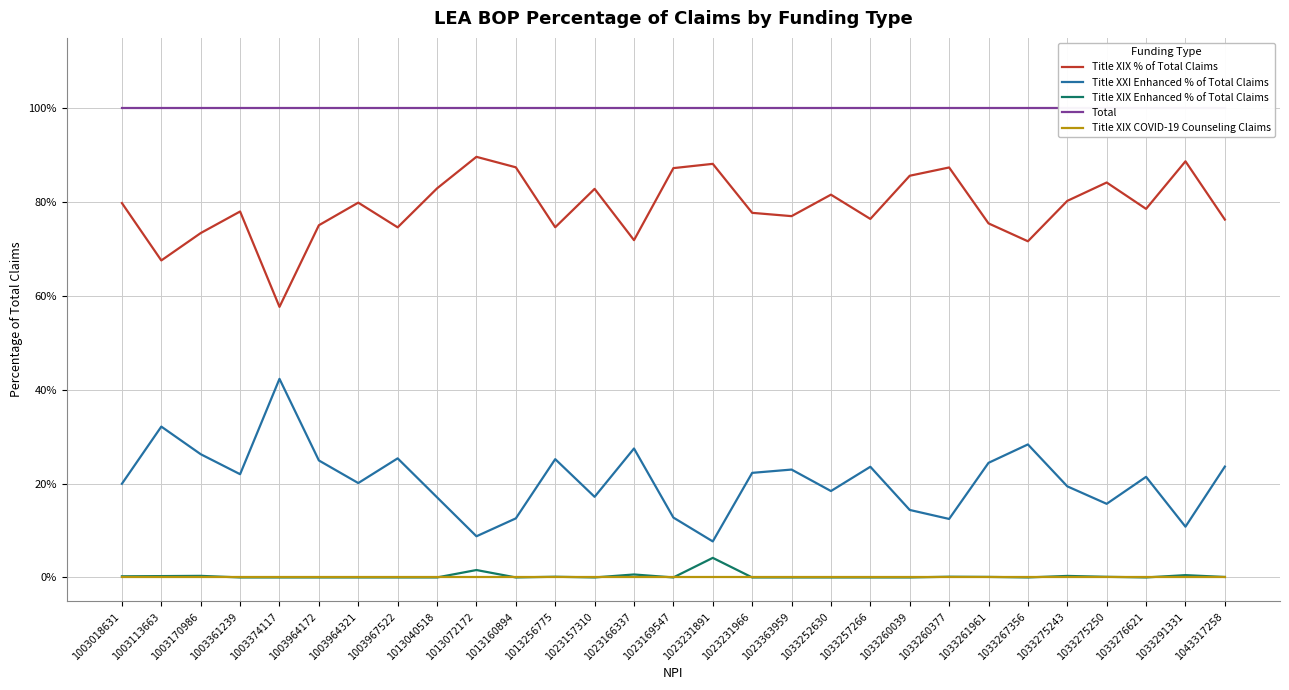

How many Title XIX % of Total Claims values are between 0 and 1?

29